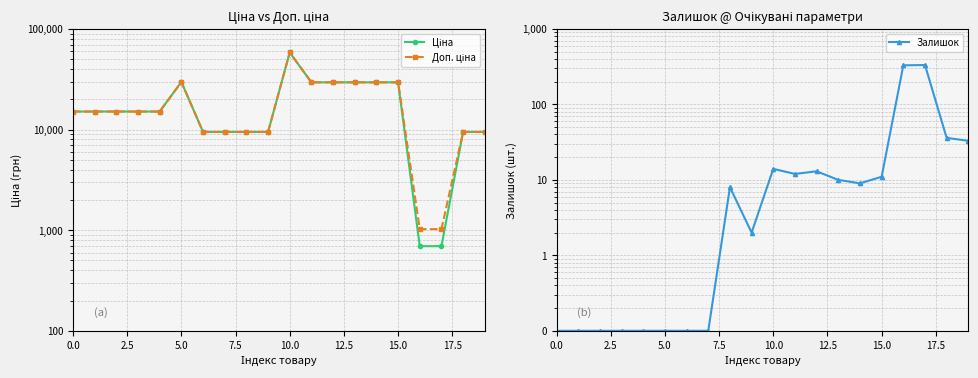

At how many categories does at least one series exceed 55539?

1